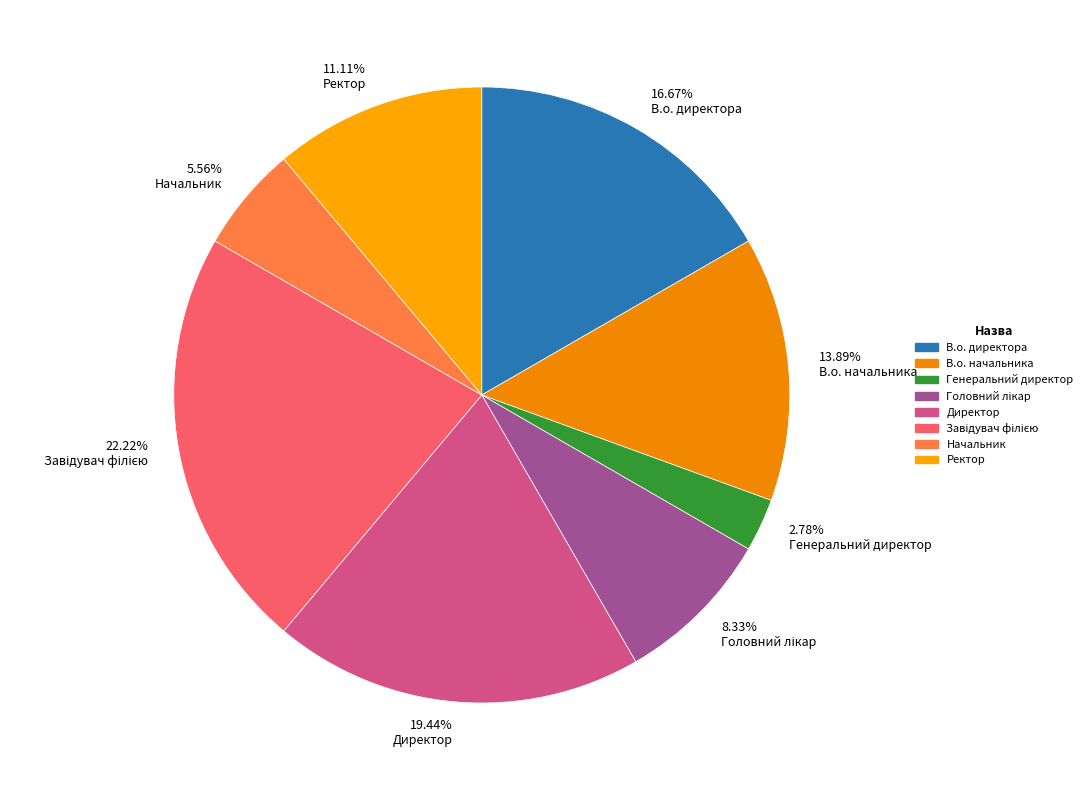

Rank the categories by value from highest to lowest.

Завідувач філією, Директор, В.о. директора, В.о. начальника, Ректор, Головний лікар, Начальник, Генеральний директор